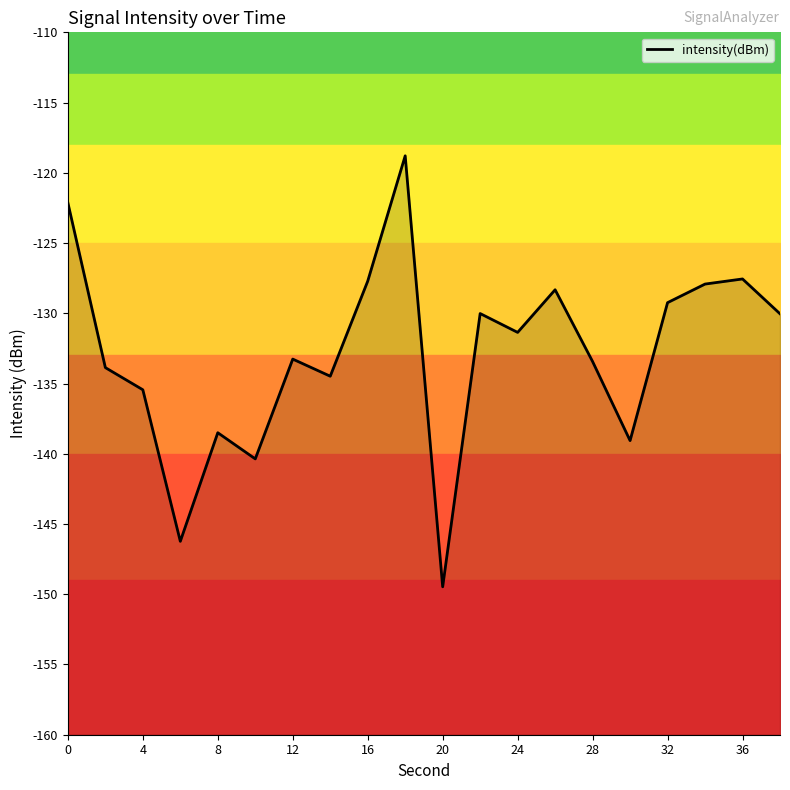

Between 12 and 17, which is larger?

17